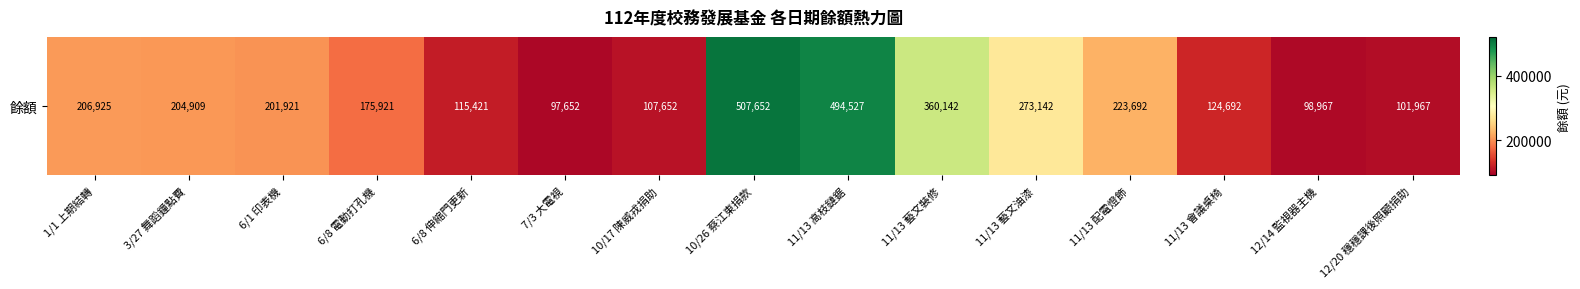

Rank the categories by value from highest to lowest.

10/26 蔡江東捐款, 11/13 高枝鏈鋸, 11/13 藝文裝修, 11/13 藝文油漆, 11/13 配電燈飾, 1/1 上期結轉, 3/27 舞蹈鐘點費, 6/1 印表機, 6/8 電動打孔機, 11/13 會議桌椅, 6/8 伸縮門更新, 10/17 陳威戎捐助, 12/20 穩穩課後照顧捐助, 12/14 監視器主機, 7/3 大電視